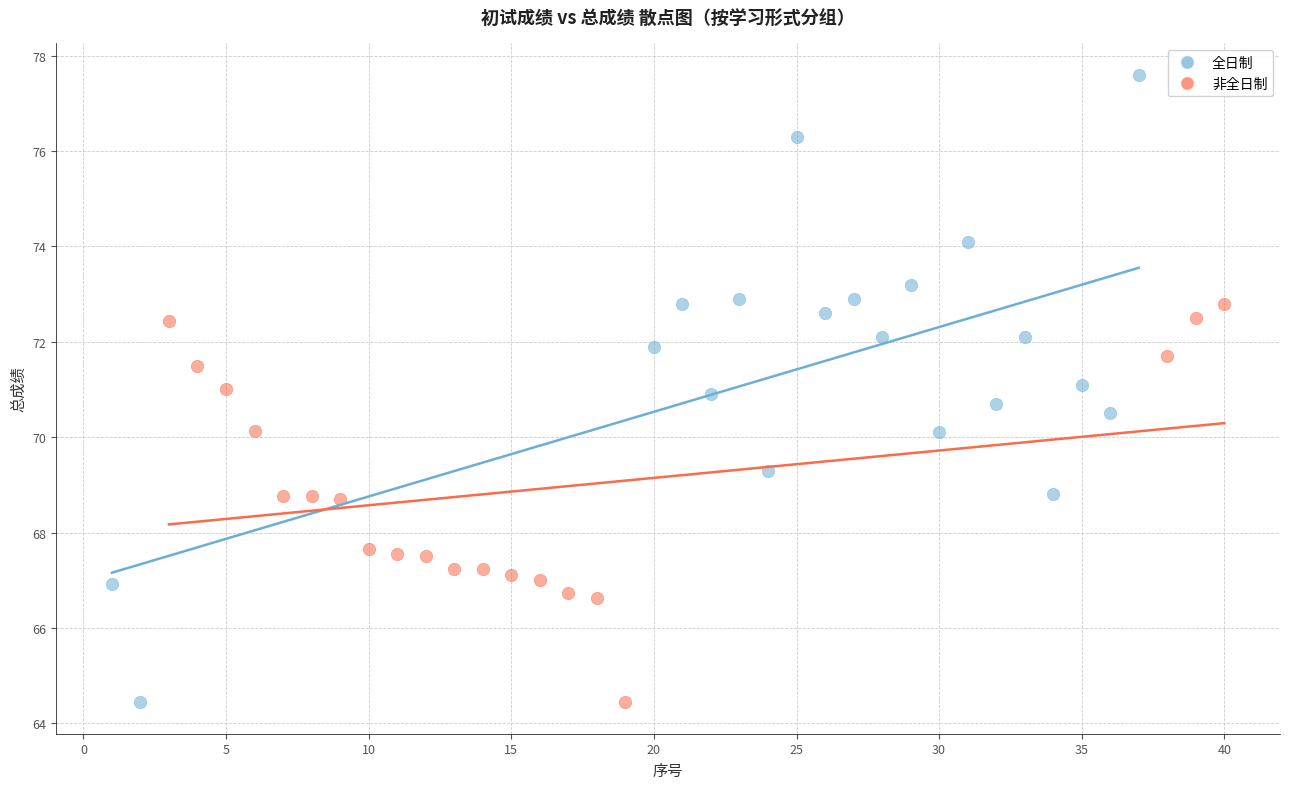

Which series has the largest Y range (max minus min)?

全日制